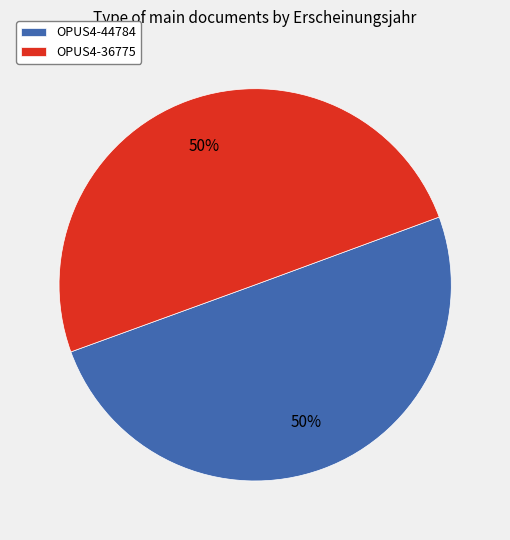

Combined, do OPUS4-36775 and OPUS4-44784 account for over 50%?

Yes